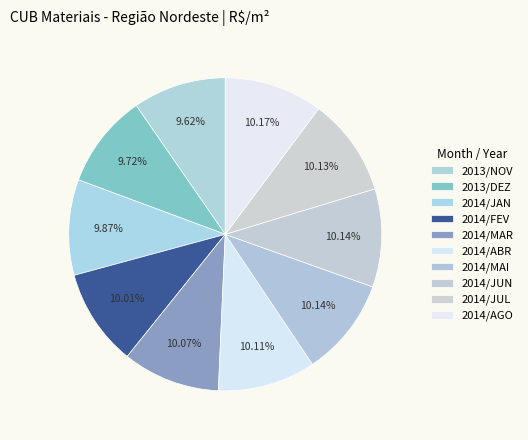

Does any single category account for the majority?

No